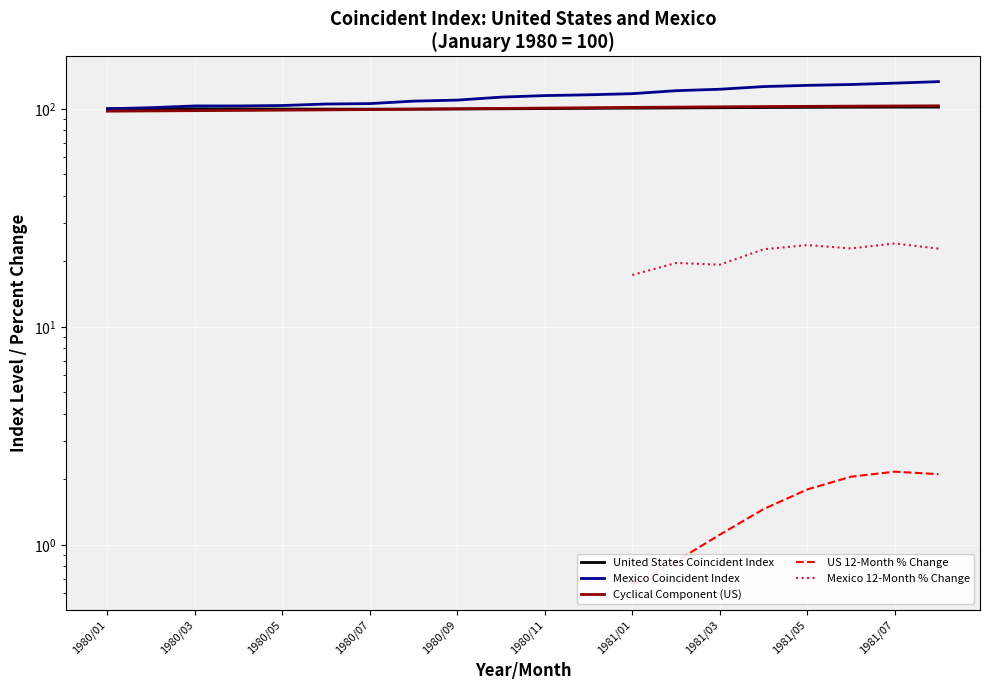

Is it true that Mexico 12-Month % Change equals 17.3 at 1981/01?

True